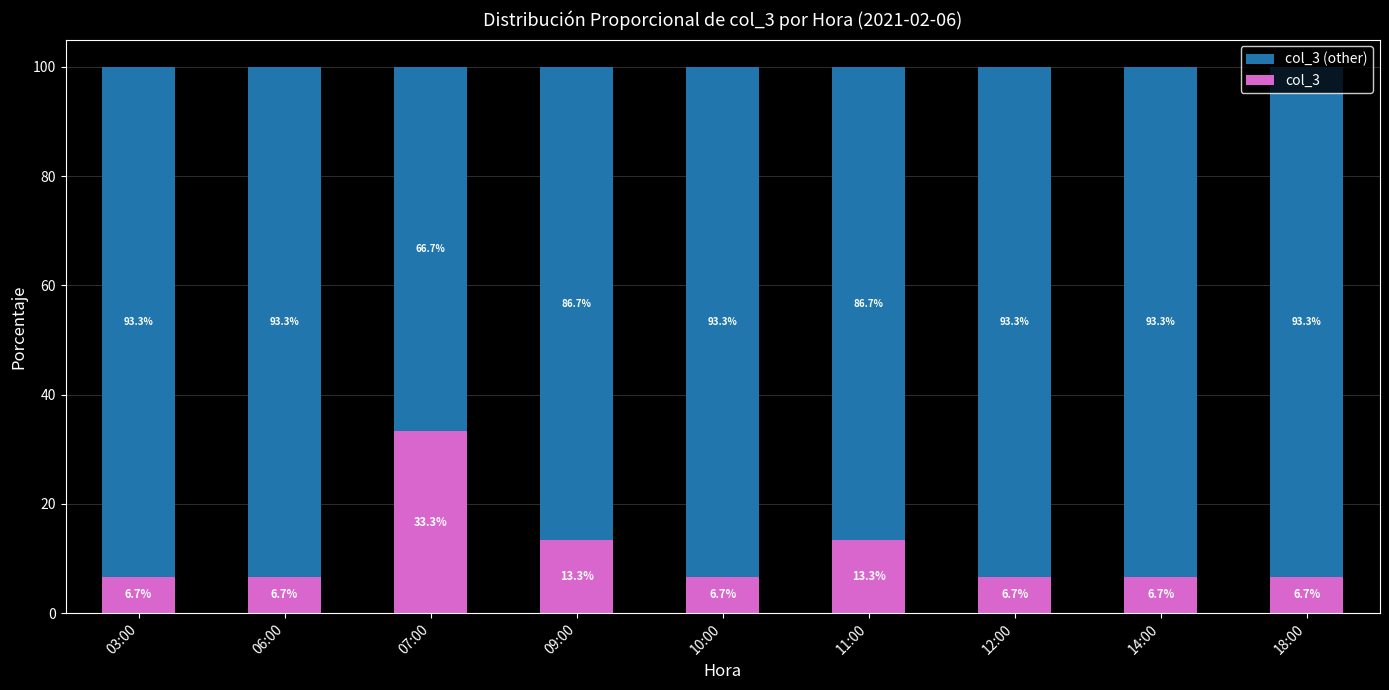

What is the maximum value for col_3?

33.3